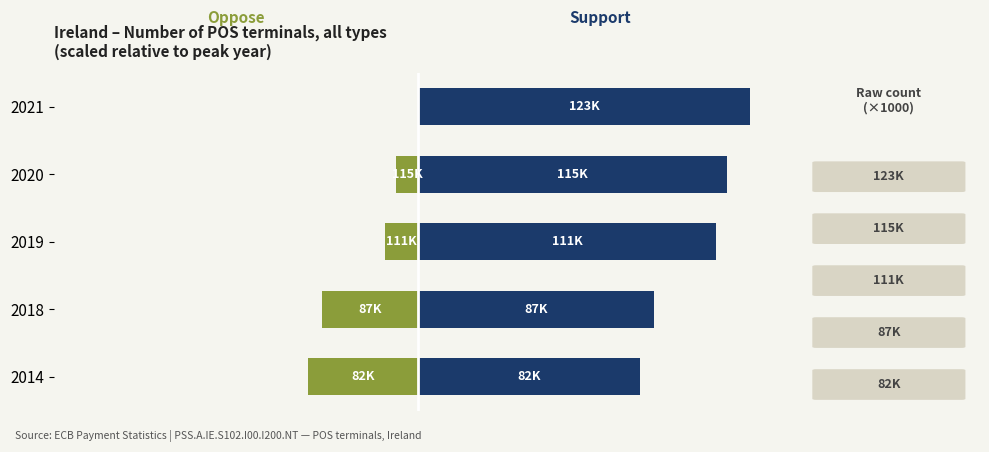

List the series in order of their peak value, highest first.

Support, Oppose